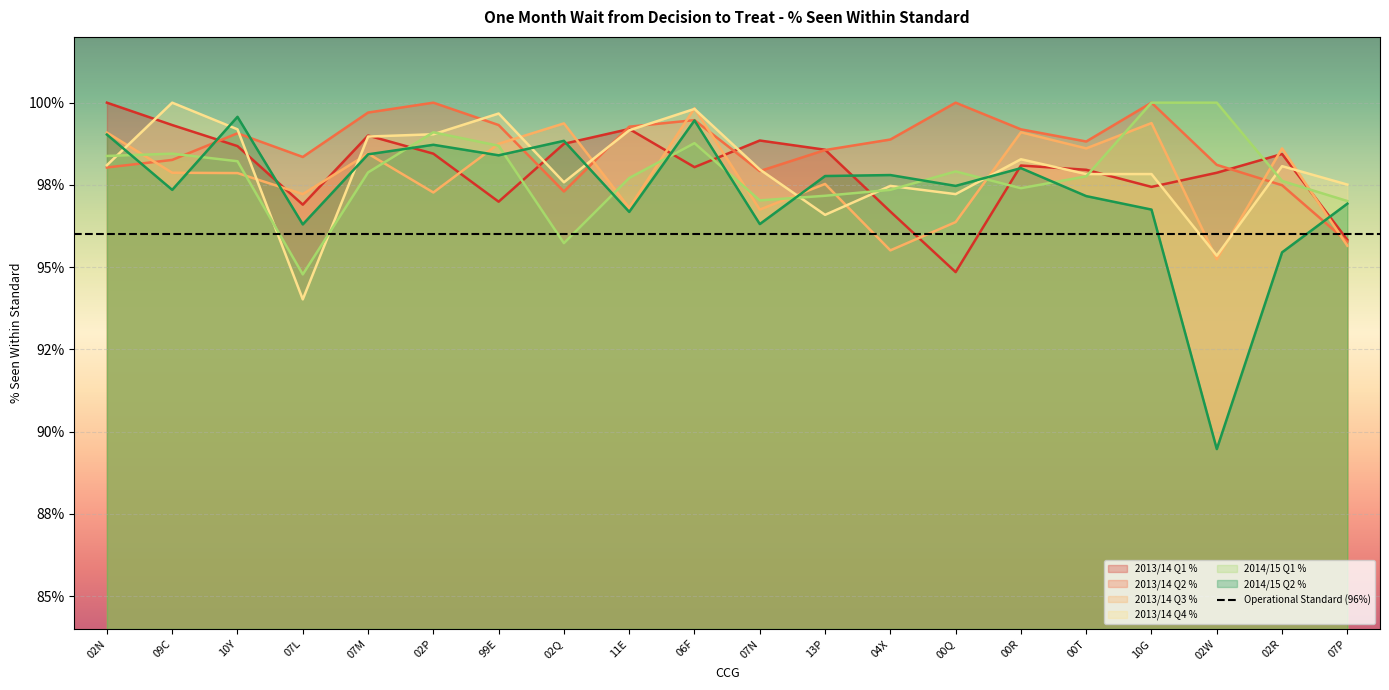

Rank the series by their maximum value, from lowest to highest.

2014/15 Q2 %, 2013/14 Q3 %, 2013/14 Q1 %, 2013/14 Q2 %, 2013/14 Q4 %, 2014/15 Q1 %